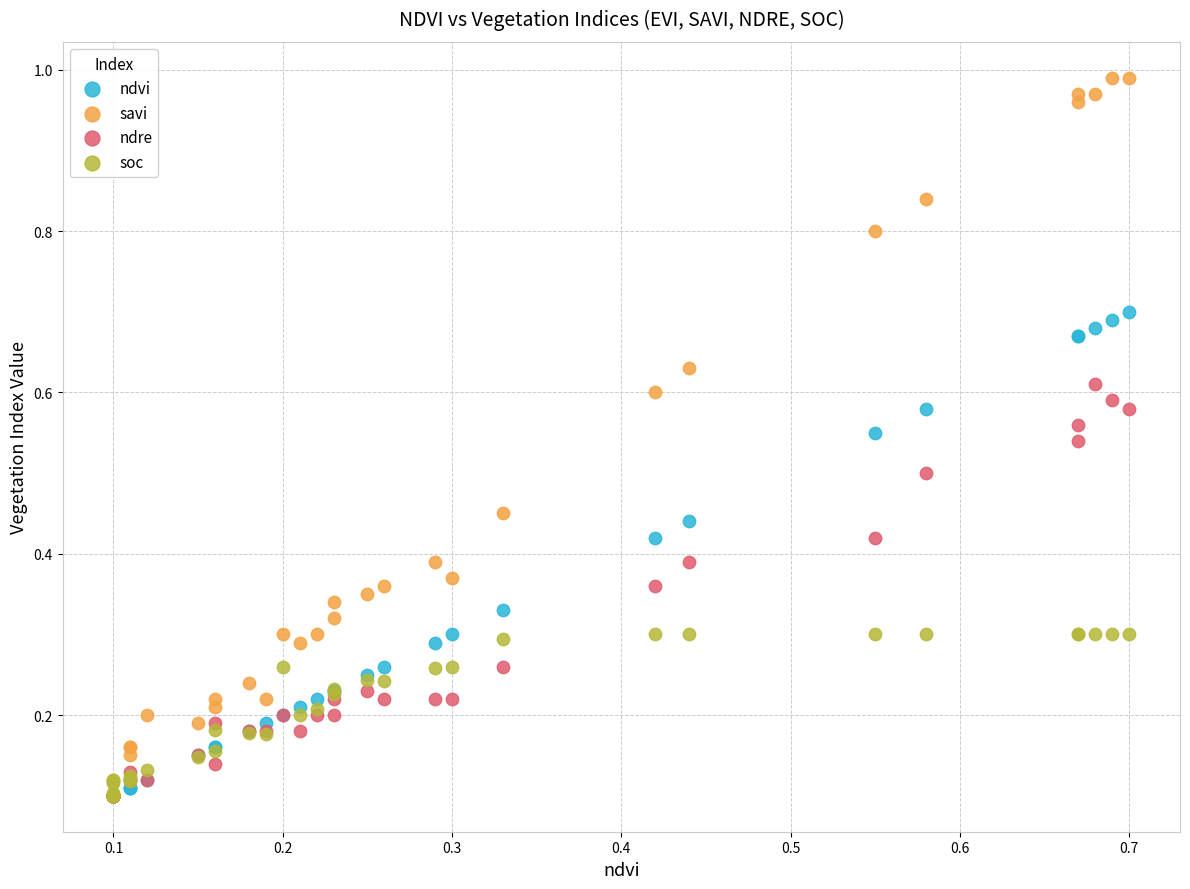

Which series has the largest Y range (max minus min)?

savi